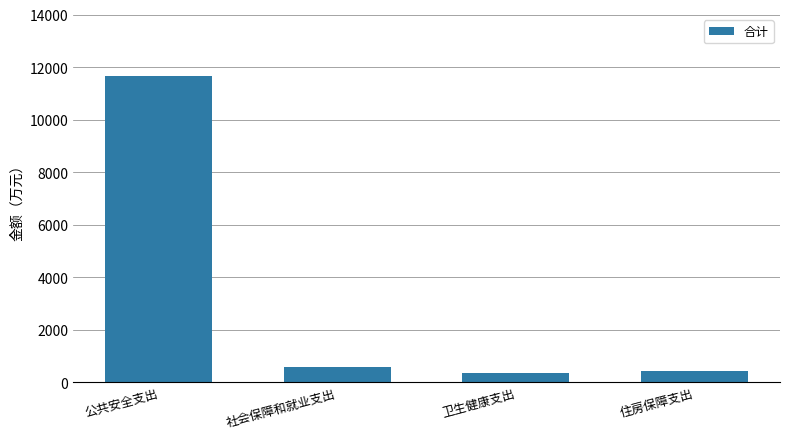

What is the change in value from 公共安全支出 to 卫生健康支出?

-11327.2